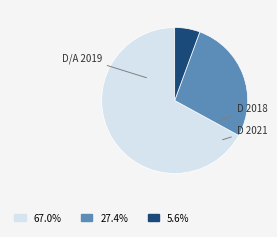

Is there any slice that represents more than half of the pie?

Yes